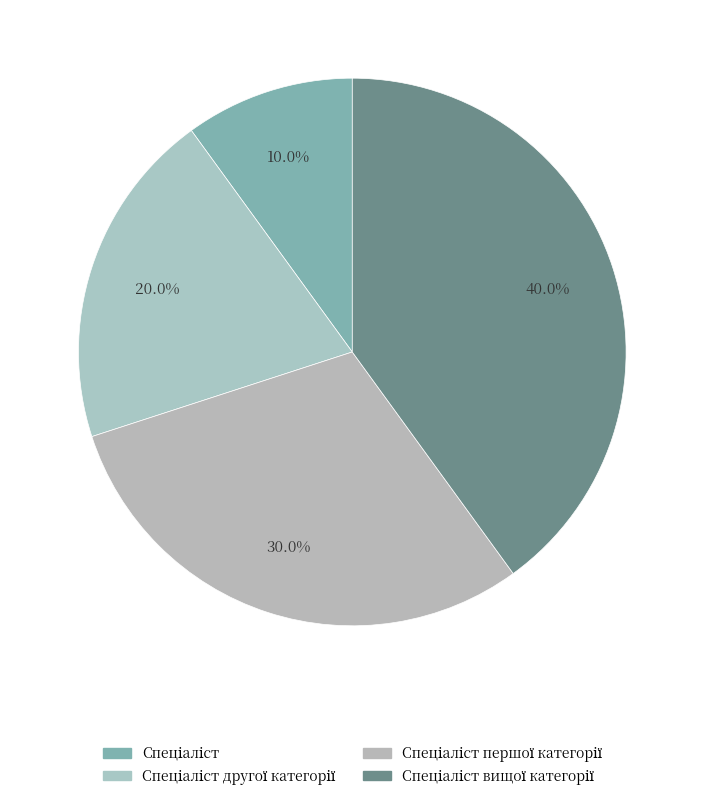

What percentage is the Спеціаліст першої категорії slice, to the nearest percent?

30%